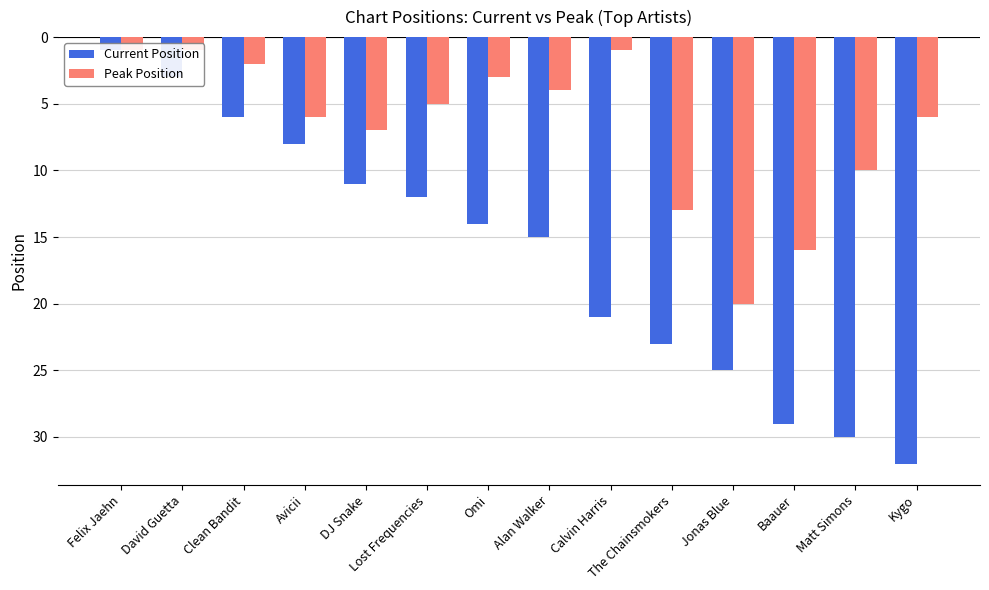

What are all the series names shown in the legend?

Current Position, Peak Position